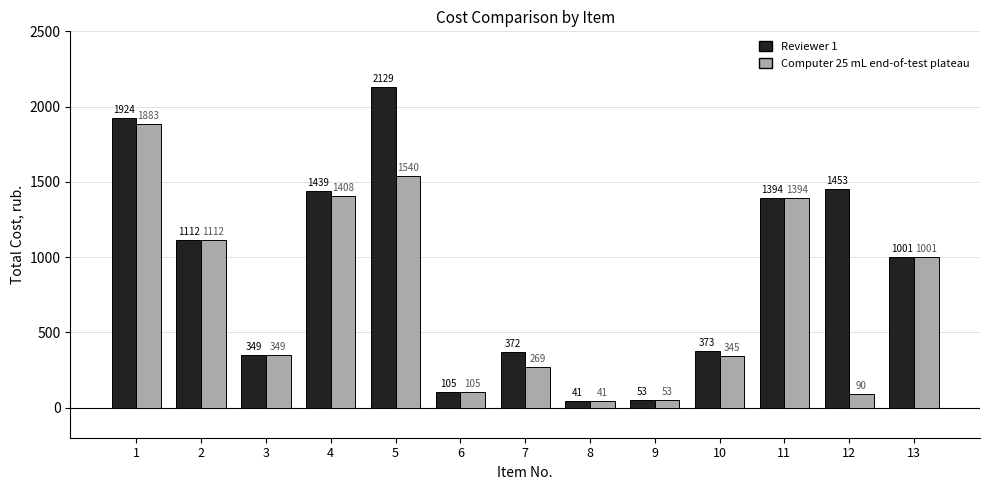

Reading right to left, transcribe all the data shown in this chart.

Reviewer 1: 1001	1453	1394	373	53	41	372	105	2129	1439	349	1112	1924
Computer 25 mL end-of-test plateau: 1001	90	1394	345	53	41	269	105	1540	1408	349	1112	1883